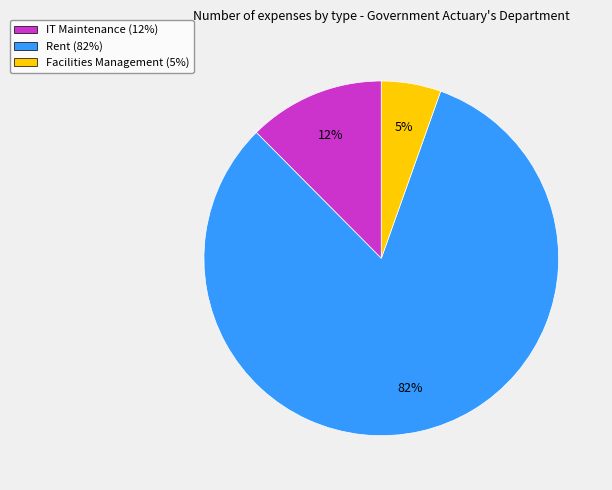

Rank the categories by value from lowest to highest.

Facilities Management, IT Maintenance, Rent